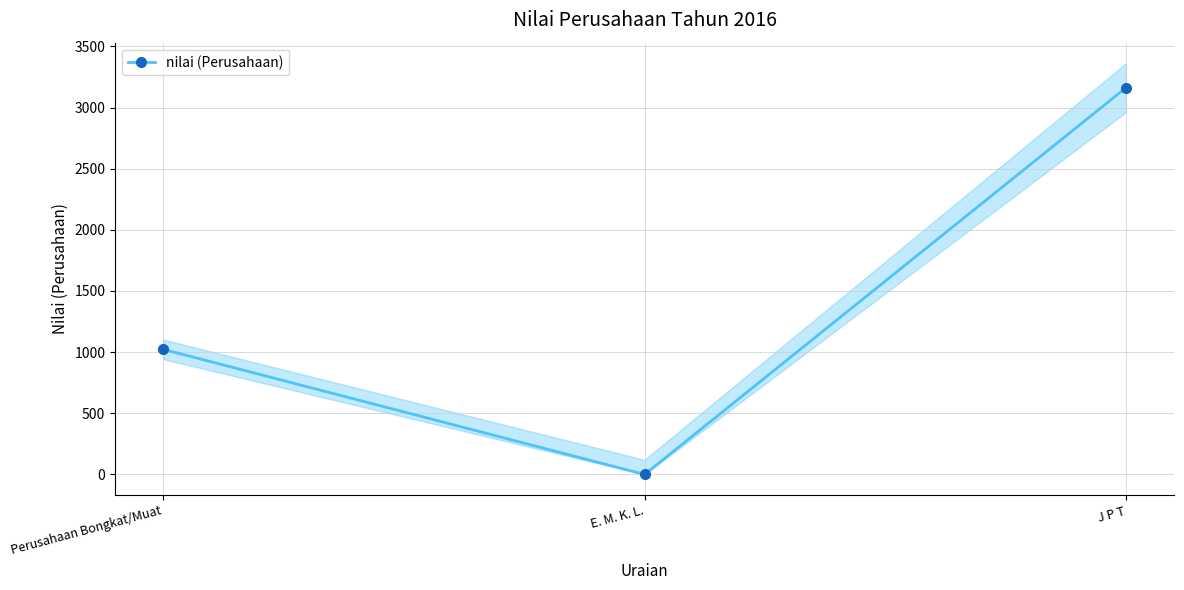

Count the number of data series in this chart.

1